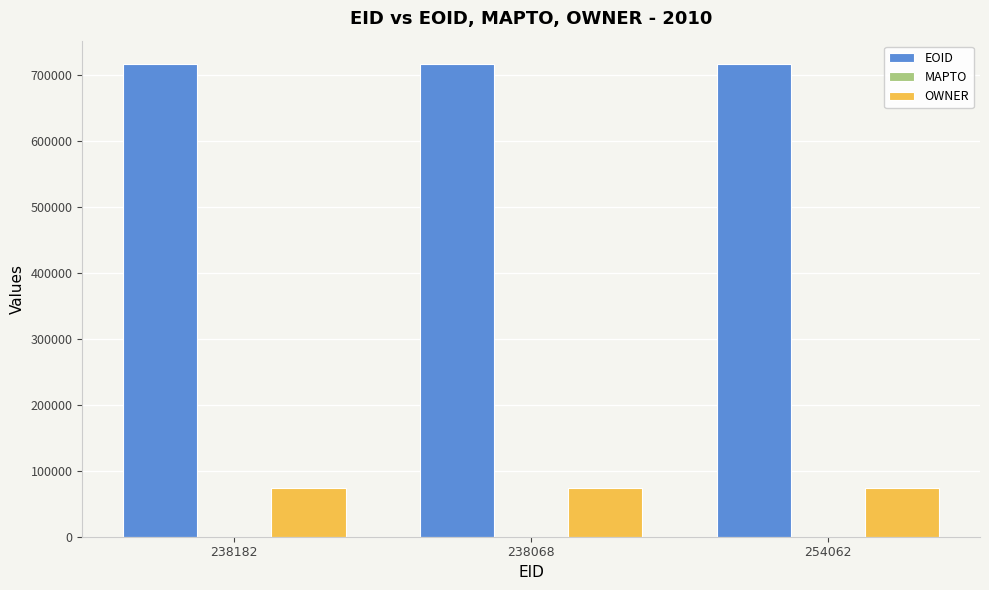

What is the label of the 1st bar from the left?

238182